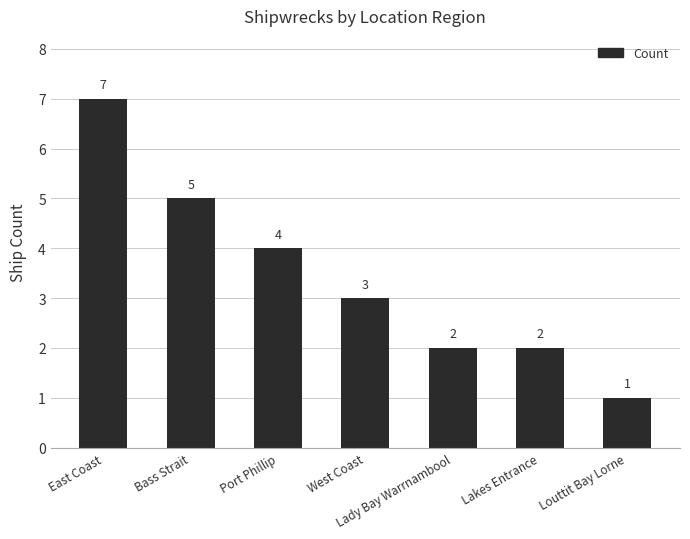

Reading left to right, what are all the values shown in this chart?

7	5	4	3	2	2	1